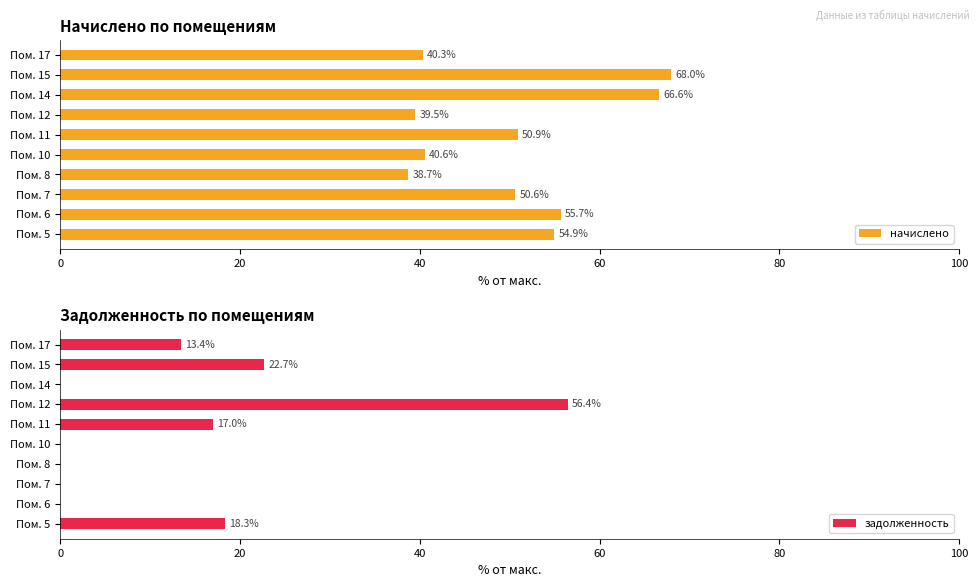

List the series in order of their peak value, lowest first.

задолженность, начислено